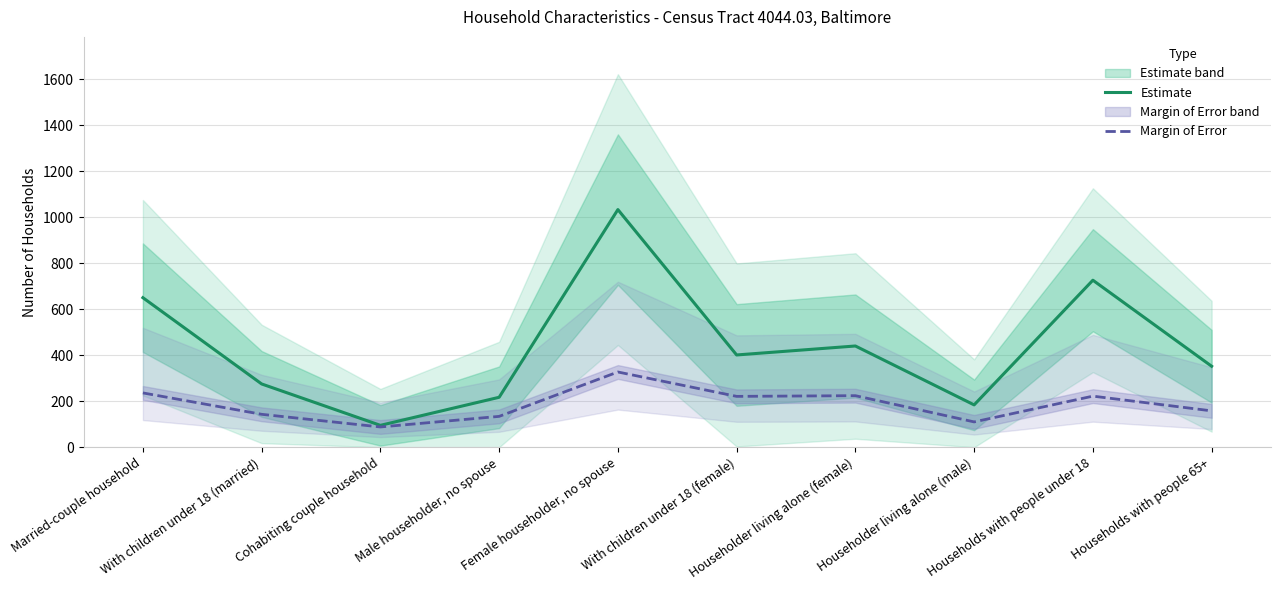

List the labels in order of Estimate value, largest first.

Female householder, no spouse, Households with people under 18, Married-couple household, Householder living alone (female), With children under 18 (female), Households with people 65+, With children under 18 (married), Male householder, no spouse, Householder living alone (male), Cohabiting couple household